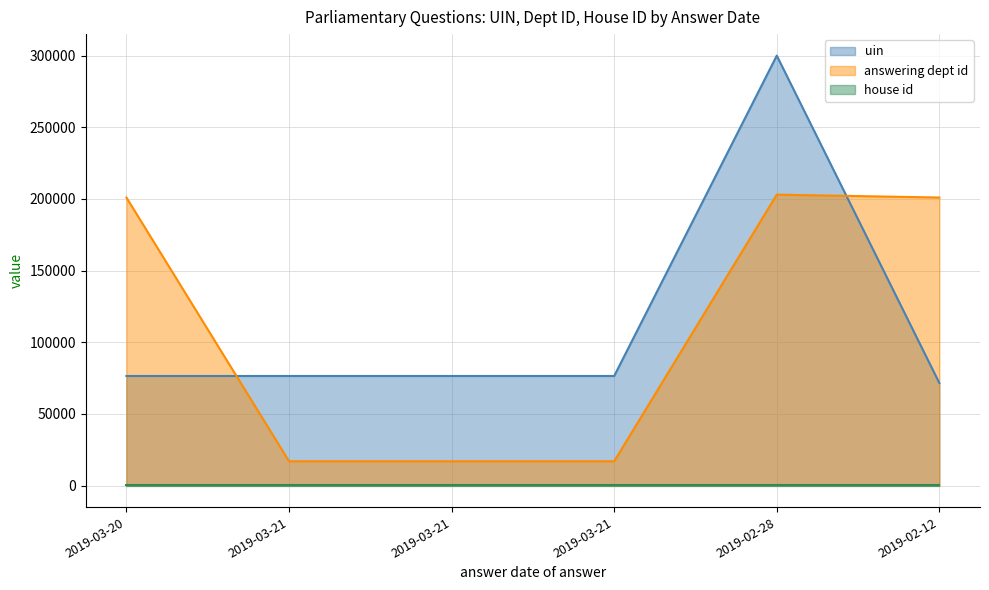

What is the spread (max minus min) of values at 2019-03-21?

59502.4